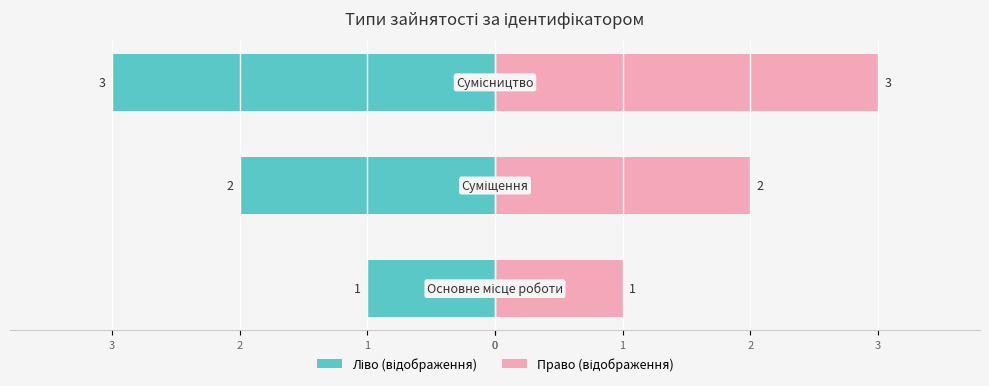

What is the maximum value shown in the chart?

3